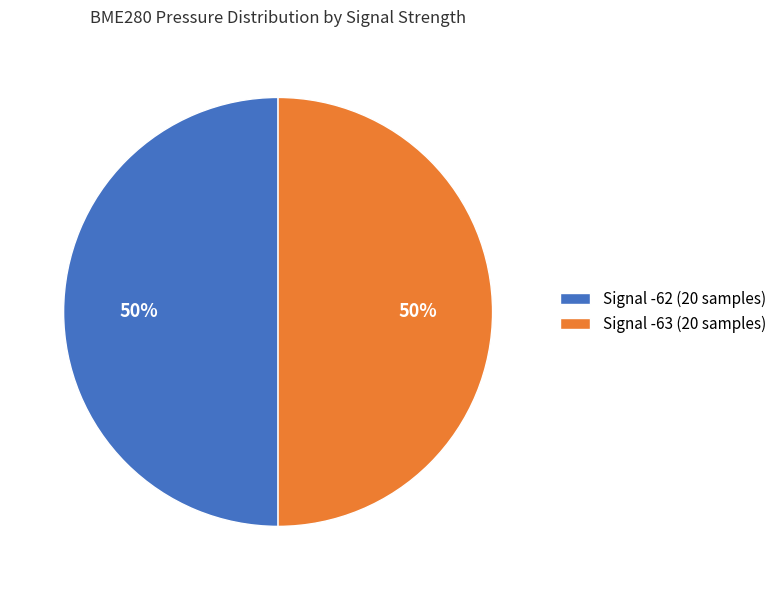

The Signal -63 (20 samples) slice represents 62% of the pie. True or false?

False